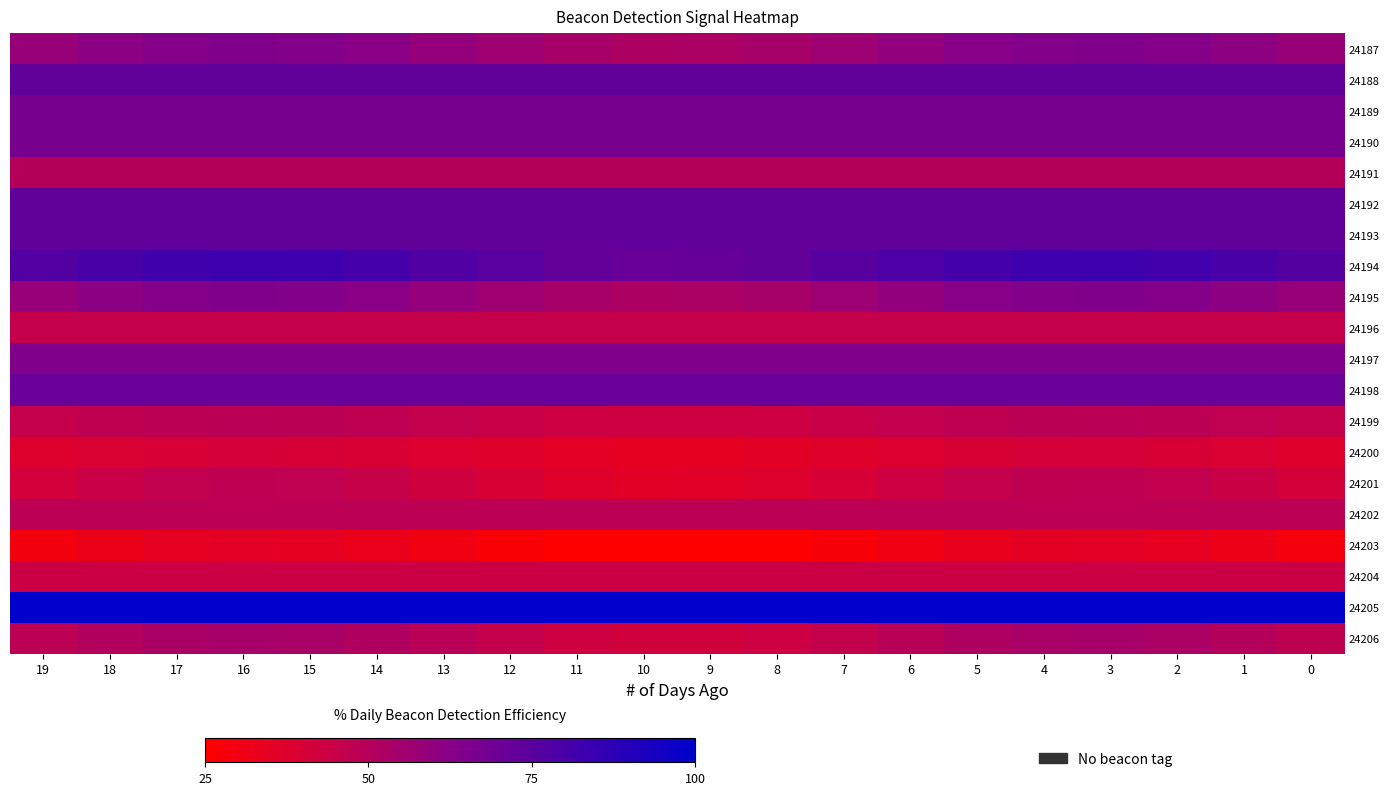

At which category does the chart reach its minimum across all series?

10